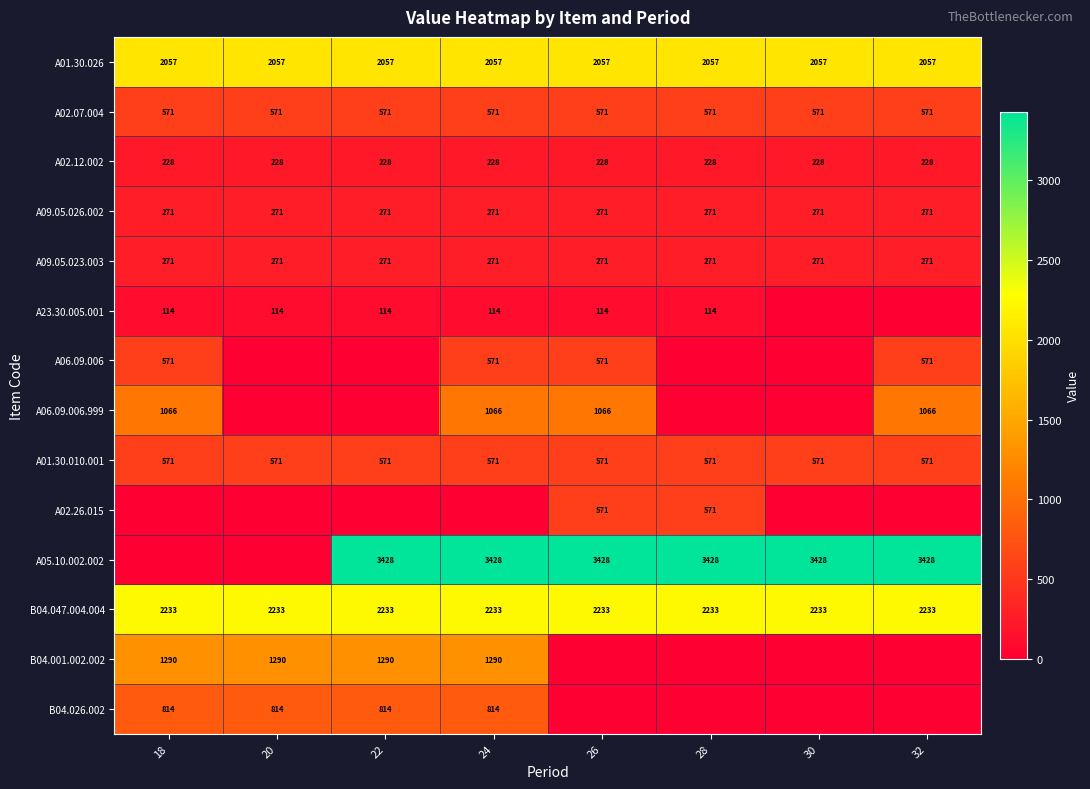

Is the value of A02.07.004 at 18 greater than the value of B04.026.002 at 24?

No